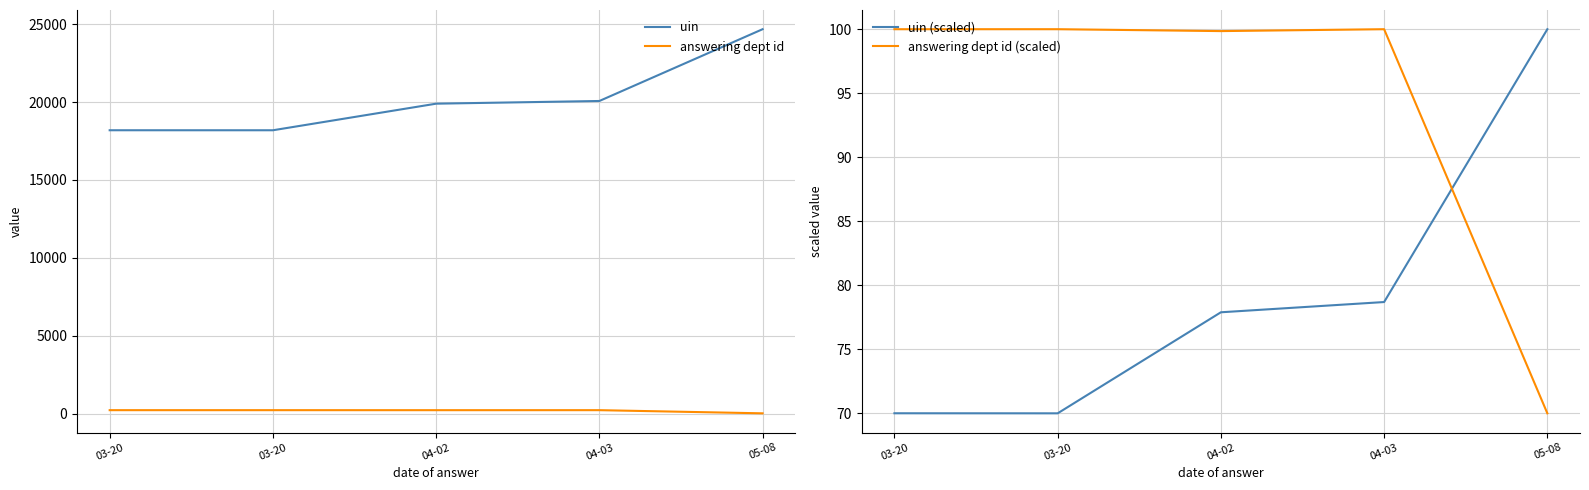

How many categories are shown in the chart?

5